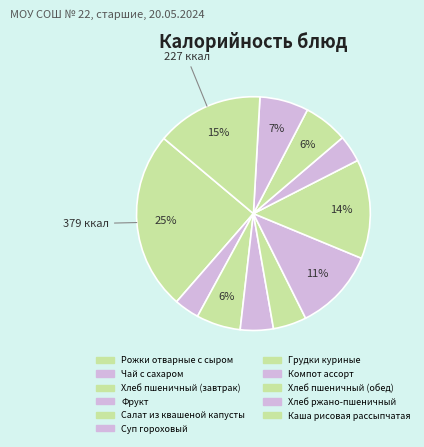

Is there a majority slice in this chart?

No